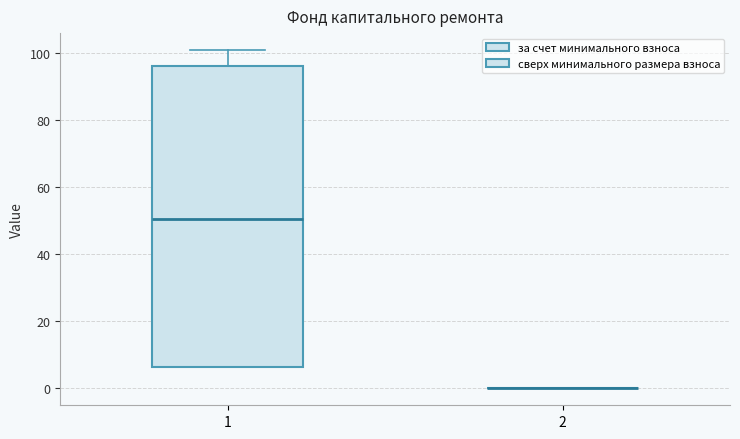

Comparing the boxes themselves (not the whiskers), which one is the tallest?

1